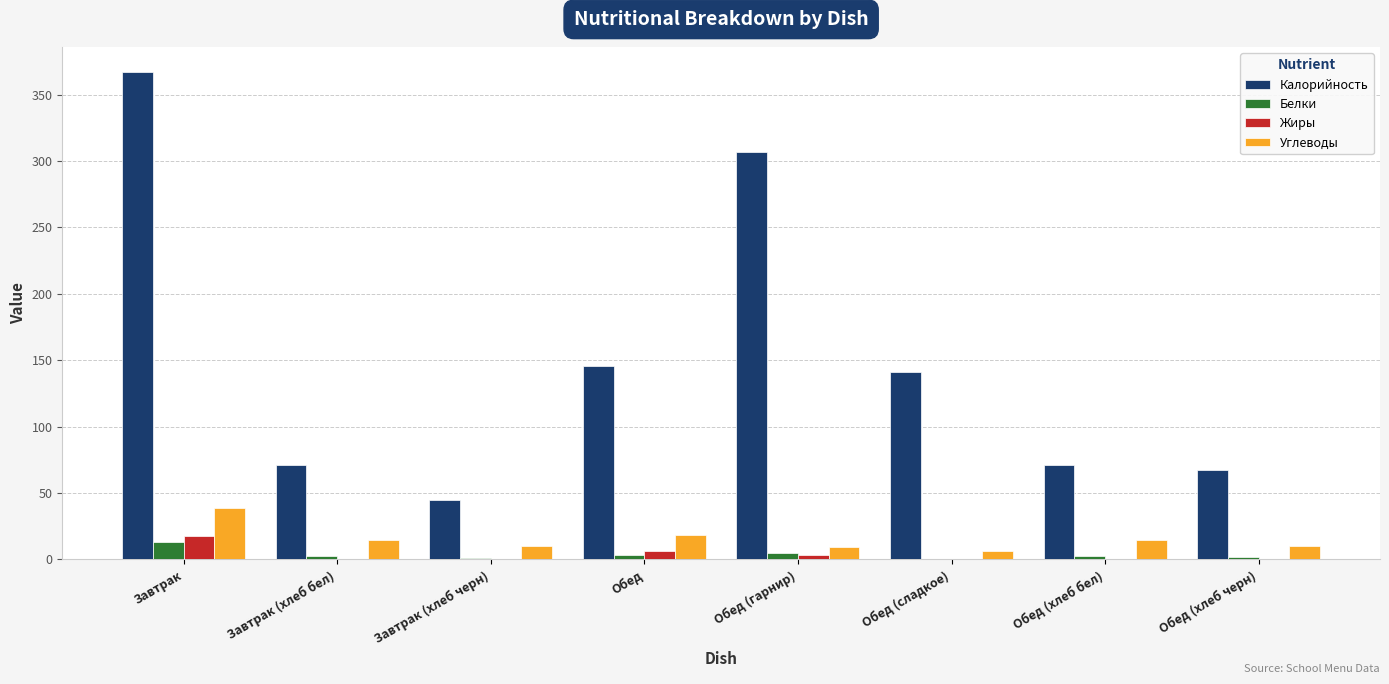

The Калорийность series shows 71.2 at Обед (хлеб бел). True or false?

True